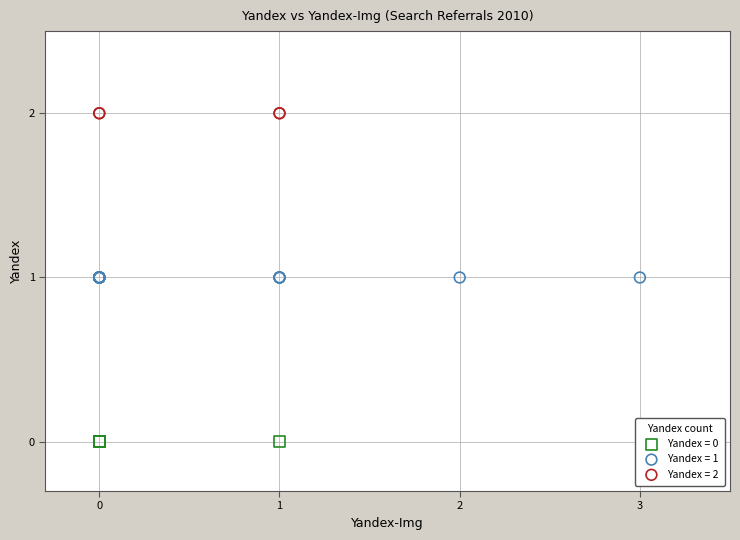

Which series contains the highest Y value?

Yandex = 2